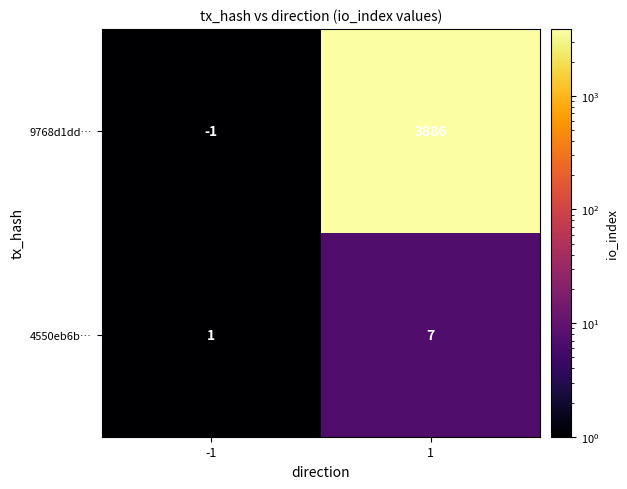

How many series are shown in this chart?

2